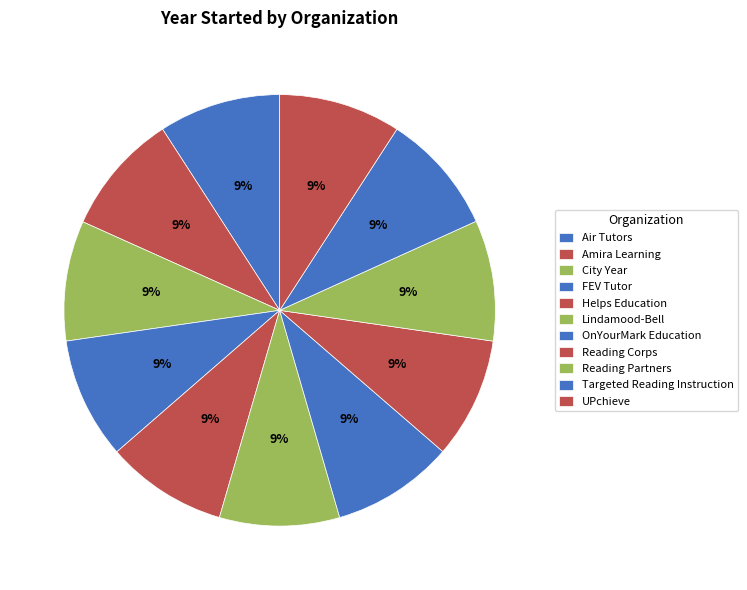

To the nearest percent, what portion does Helps Education represent?

9%